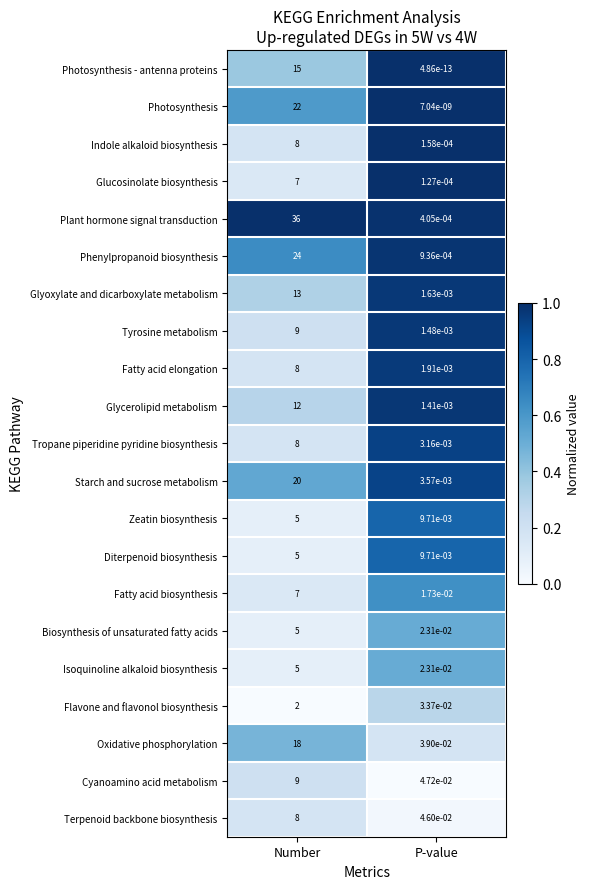

Where is Tyrosine metabolism nearest to the value 4?

P-value